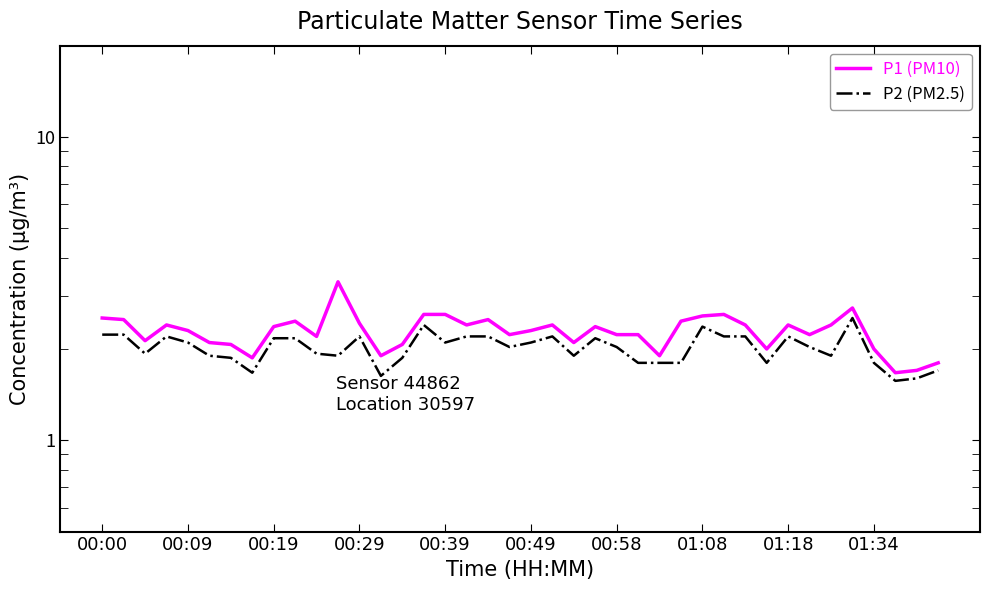

Is it true that P1 (PM10) equals 3.5 at 00:09?

False